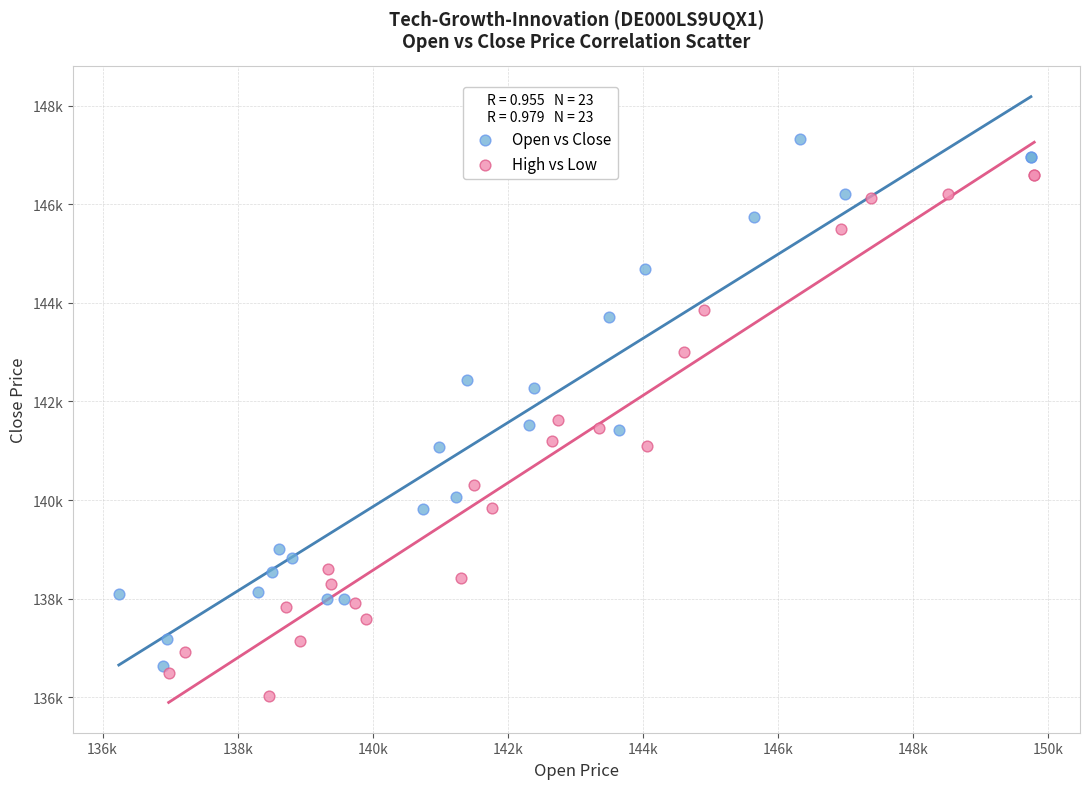

What are all the series names shown in the legend?

Open vs Close, High vs Low